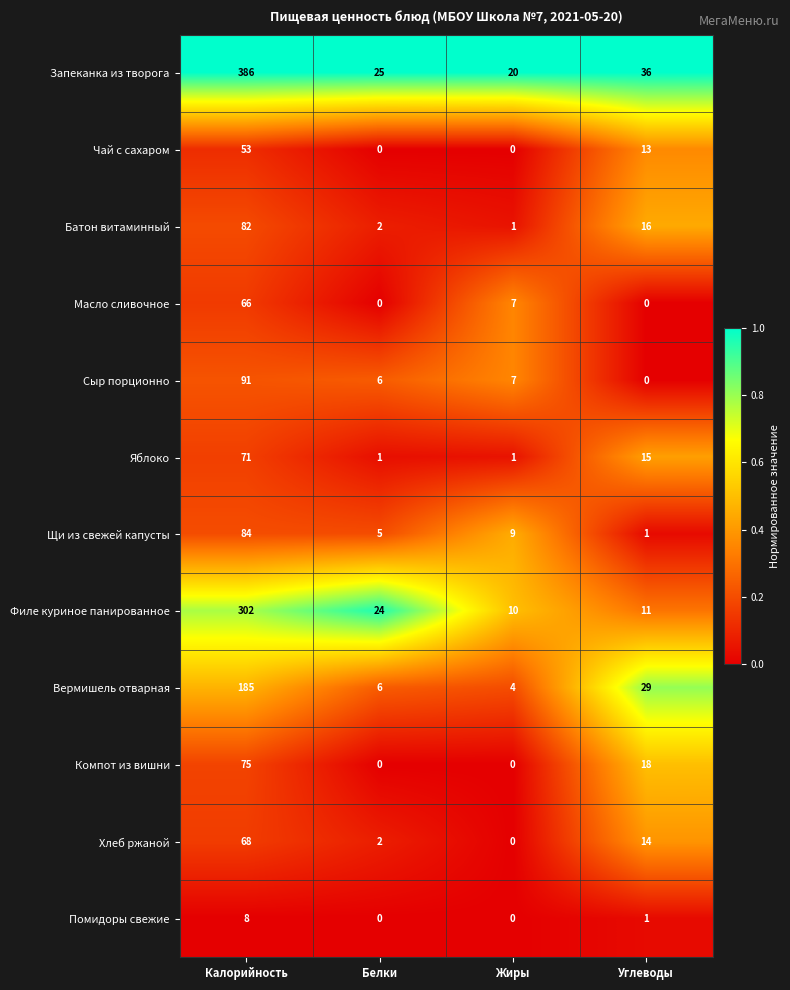

Which series has the largest range (max minus min)?

Запеканка из творога